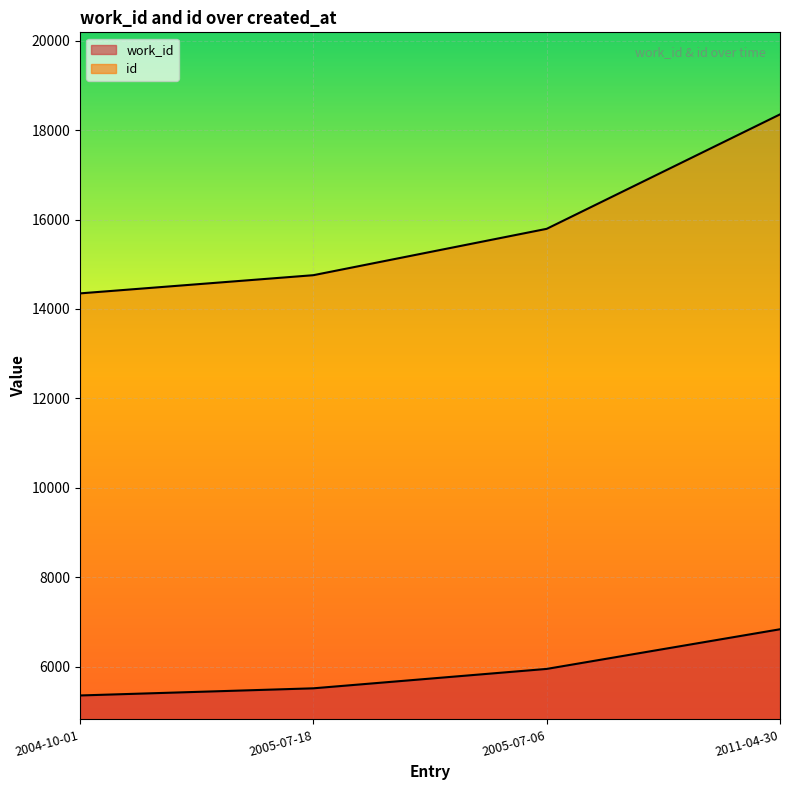

Rank the series by their average value, from lowest to highest.

work_id, id